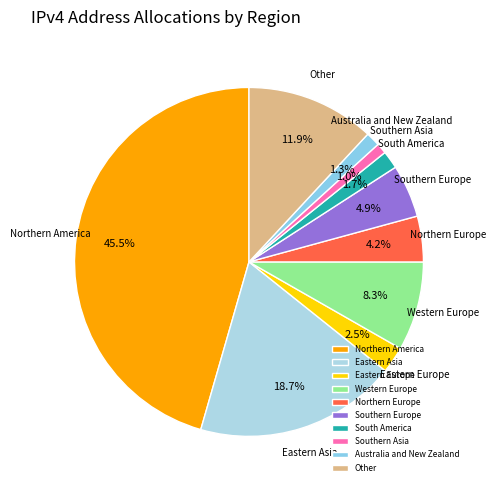

Which has a higher value, Australia and New Zealand or Eastern Asia?

Eastern Asia